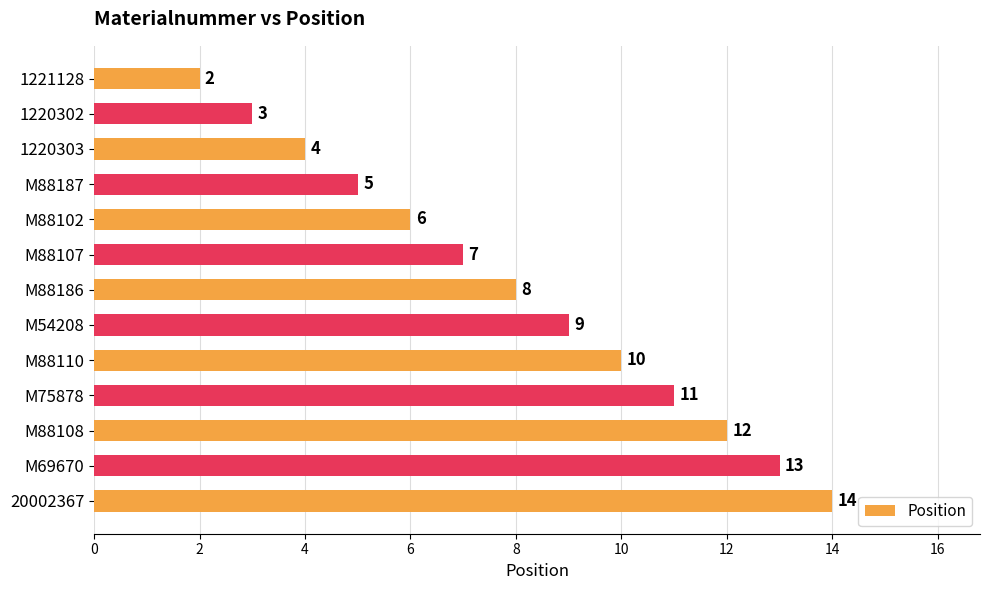

What is the sum of all values?

104